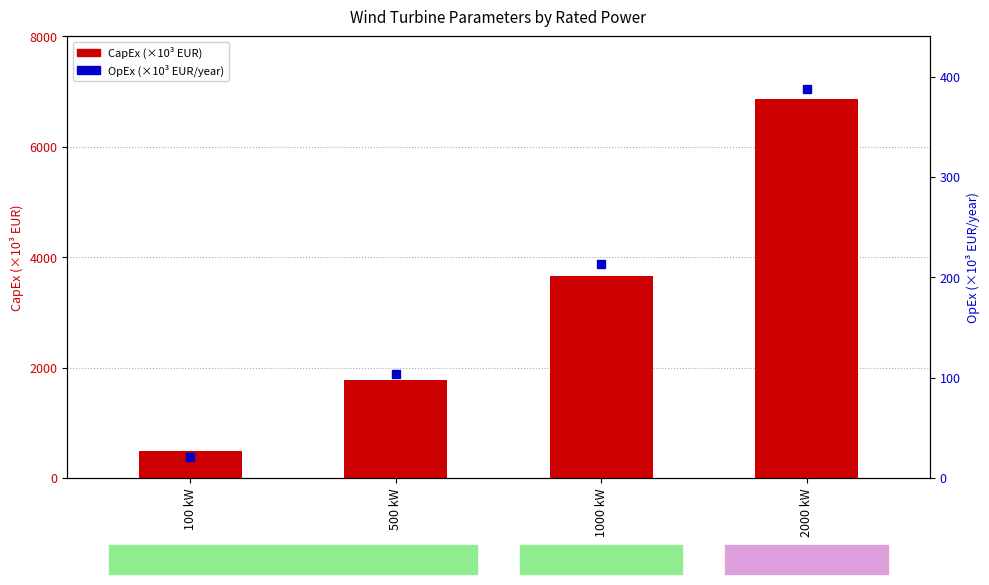

At 2000 kW, list the series in order from smallest to largest.

OpEx (x10^3 EUR/year), CapEx (x10^3 EUR)